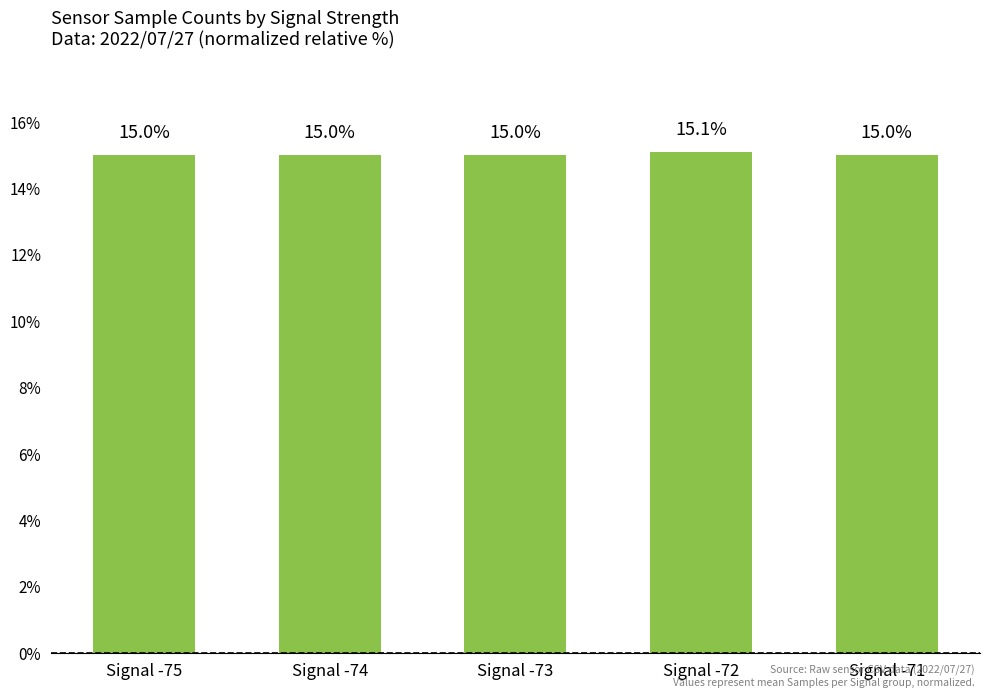

Reading left to right, extract all data points from this chart.

Signal -75=15.0	Signal -74=15.0	Signal -73=15.0	Signal -72=15.1	Signal -71=15.0